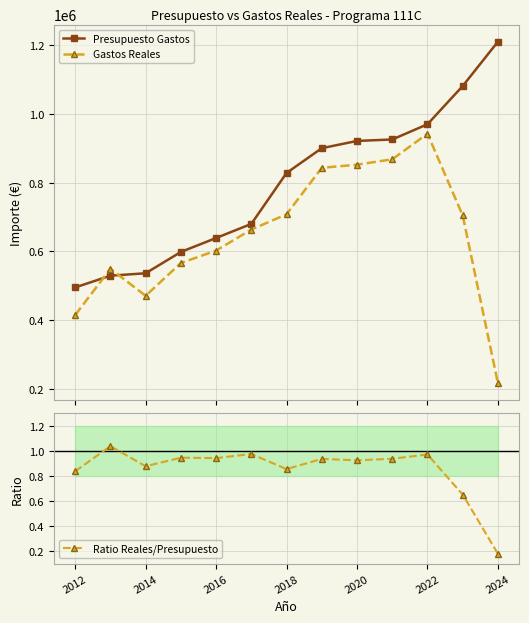

What is the maximum value for Presupuesto Gastos?

1210116.0